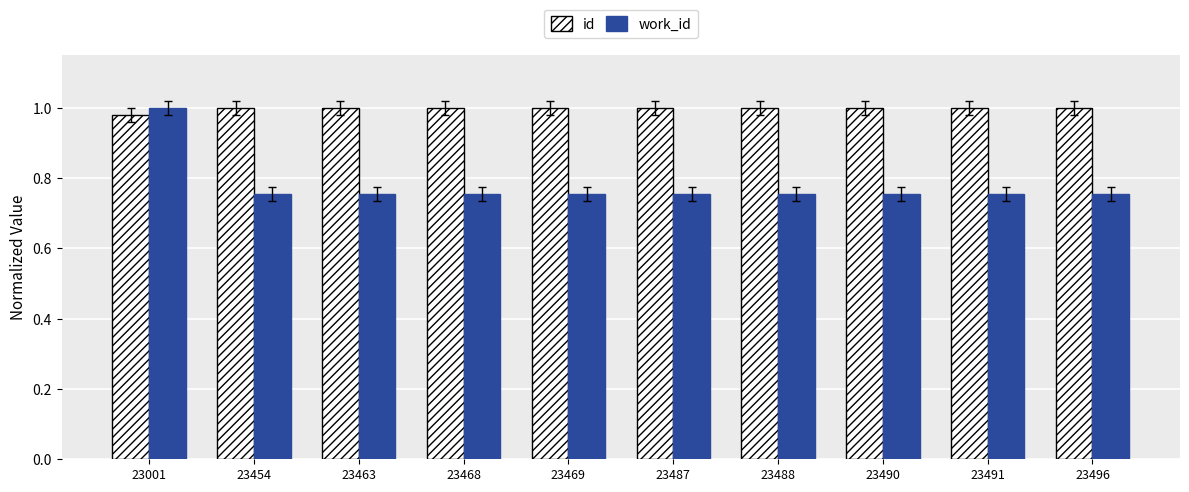

Which series has the widest spread of values?

work_id